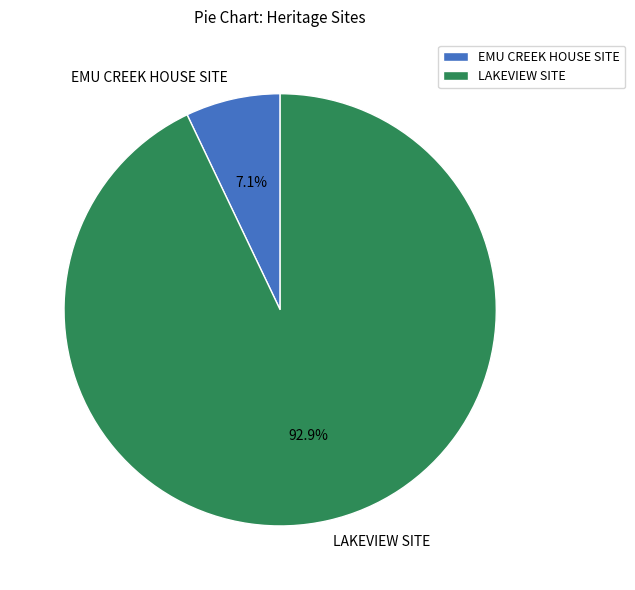

To the nearest percent, what is the average slice percentage?

50%